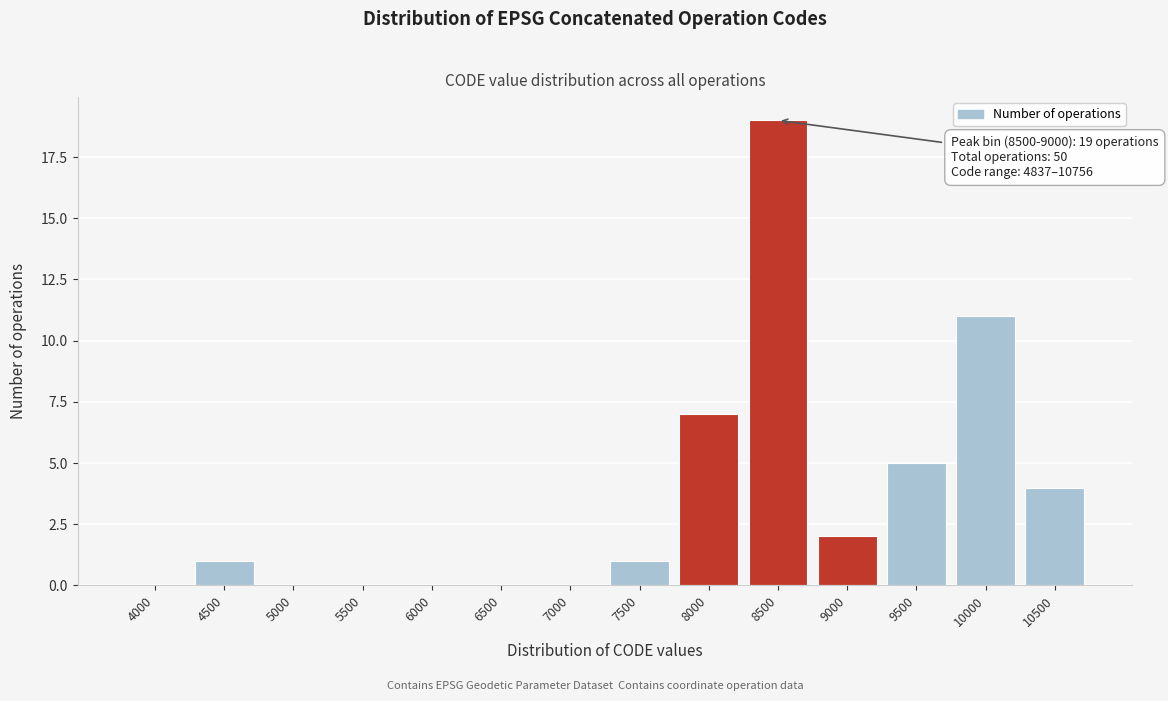

Reading right to left, extract all data points from this chart.

10500=4	10000=11	9500=5	9000=2	8500=19	8000=7	7500=1	7000=0	6500=0	6000=0	5500=0	5000=0	4500=1	4000=0